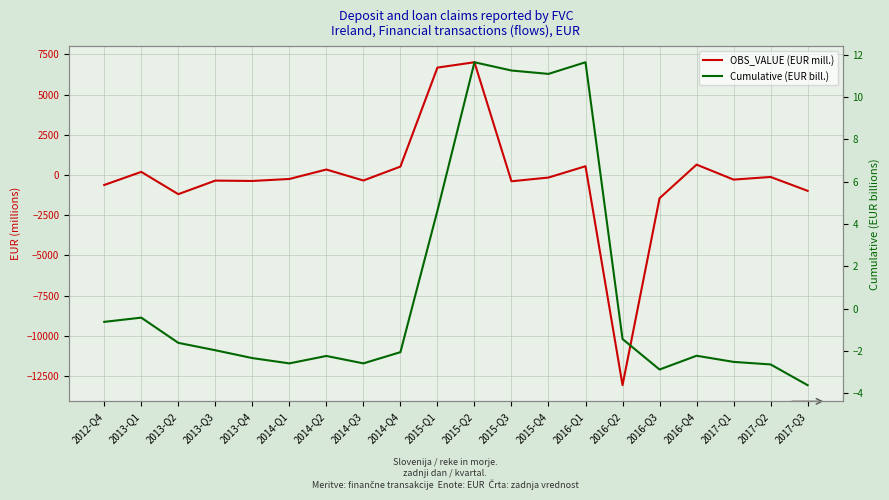

Between which two adjacent categories do OBS_VALUE (EUR mill.) and Cumulative (EUR bill.) first intersect?

2012-Q4 and 2013-Q1